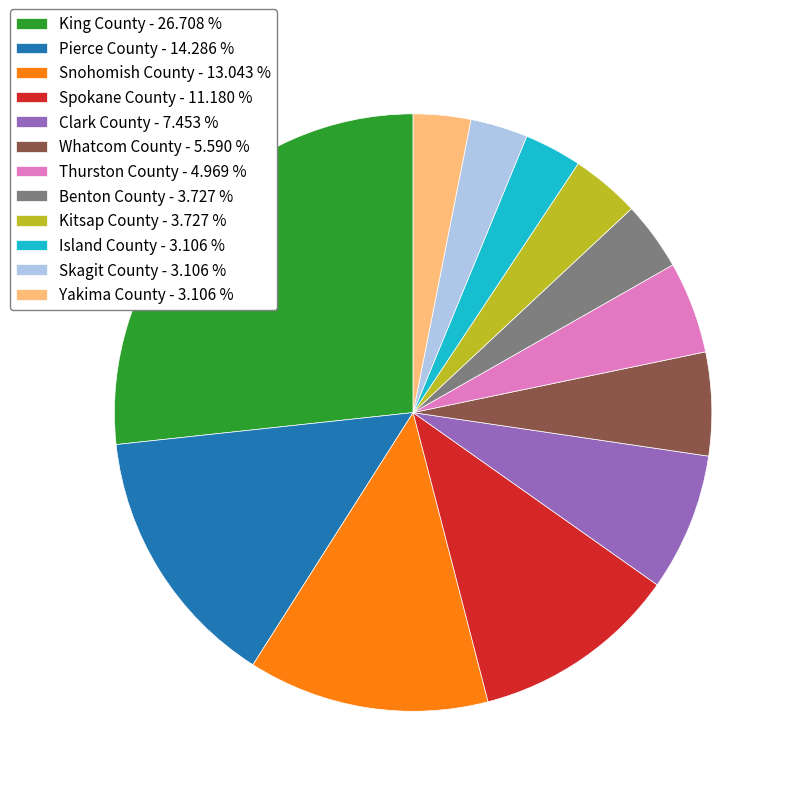

Which has a higher value, Island County or King County?

King County